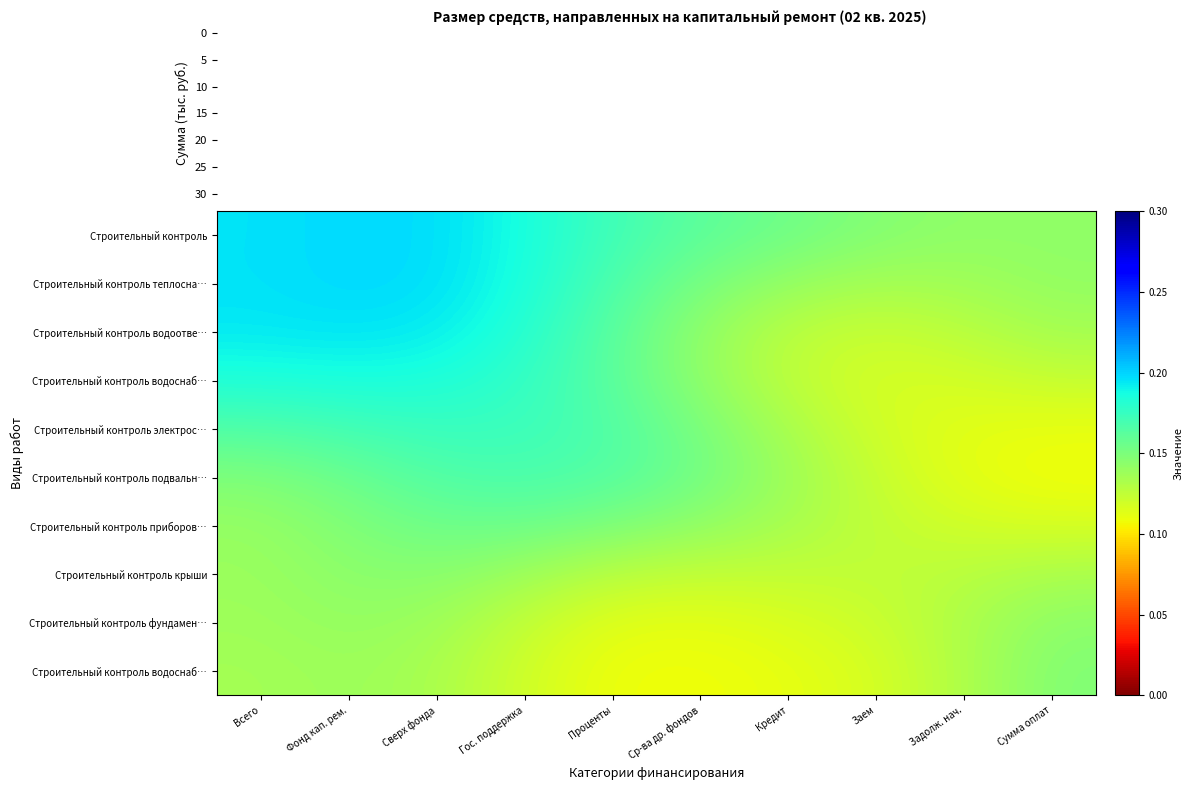

What is the total value across all series at Кредит?

1.3